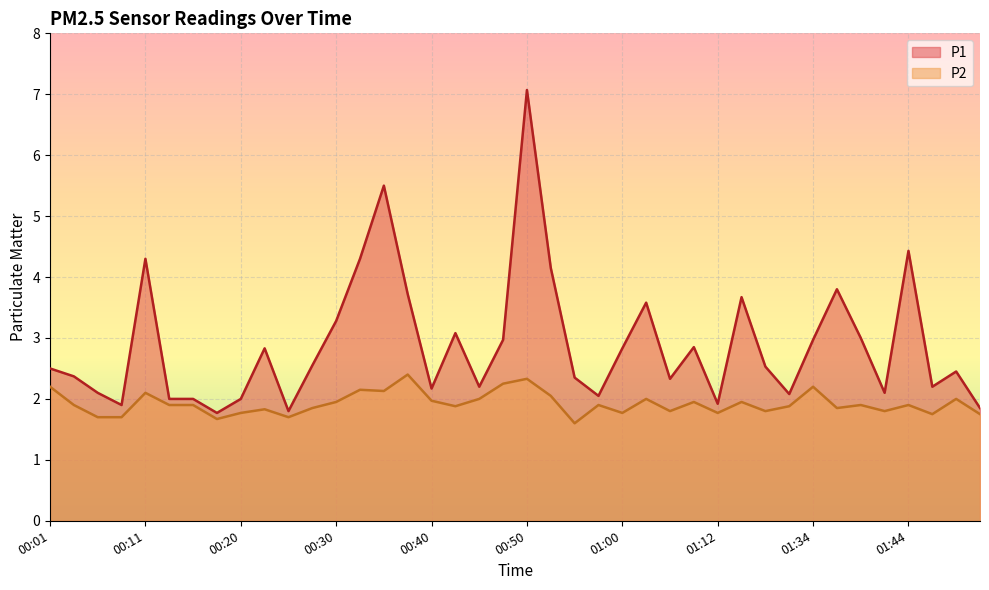

At which category does the chart reach its minimum across all series?

00:55